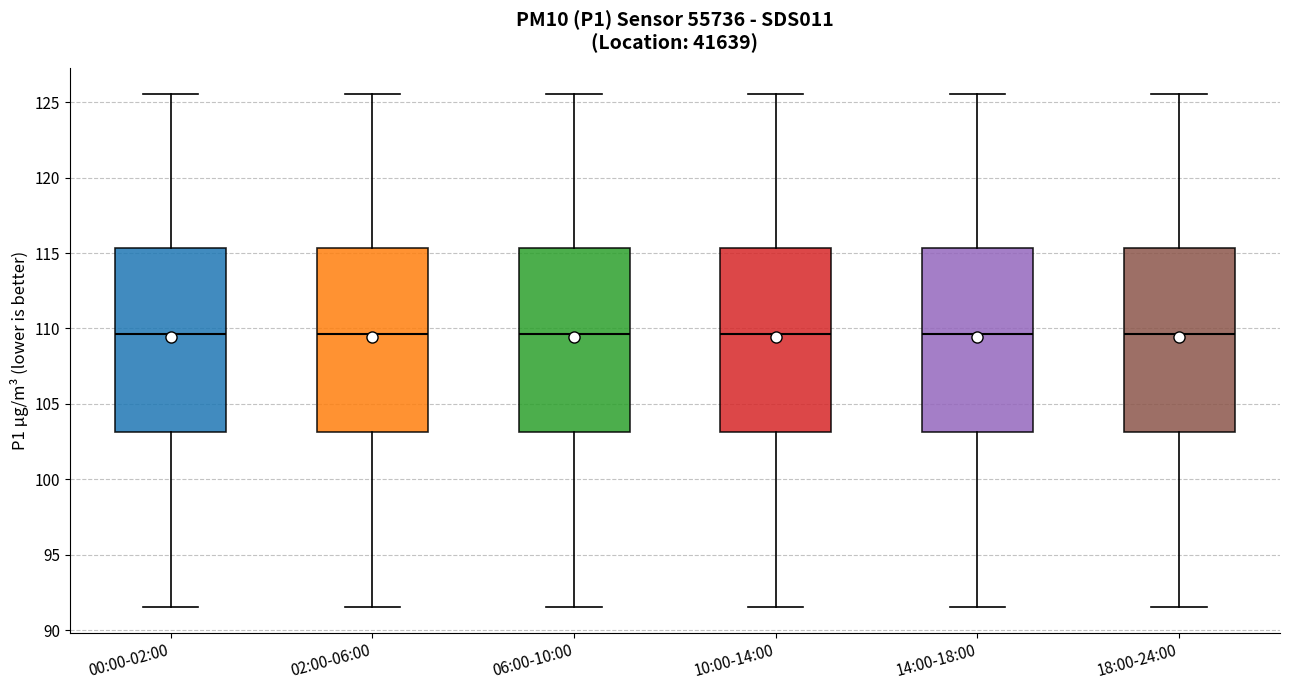

Reading left to right, transcribe this box plot: for each box, give where its median line is, the range the box spans, and where its two whiskers end, as read against the y-axis. The values are not printed on the chart, so give them approximately, as read against the axis.

00:00-02:00: median 109.5, box 103.0 to 115.5, whiskers 91.5 to 125.5
02:00-06:00: median 109.5, box 103.0 to 115.5, whiskers 91.5 to 125.5
06:00-10:00: median 109.5, box 103.0 to 115.5, whiskers 91.5 to 125.5
10:00-14:00: median 109.5, box 103.0 to 115.5, whiskers 91.5 to 125.5
14:00-18:00: median 109.5, box 103.0 to 115.5, whiskers 91.5 to 125.5
18:00-24:00: median 109.5, box 103.0 to 115.5, whiskers 91.5 to 125.5